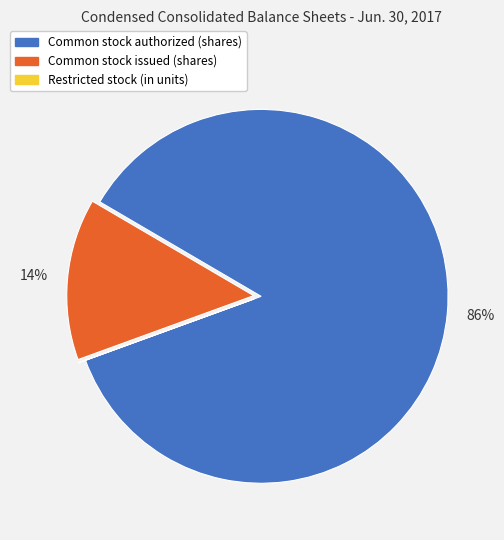

Which slice is the largest?

Common stock authorized (shares)